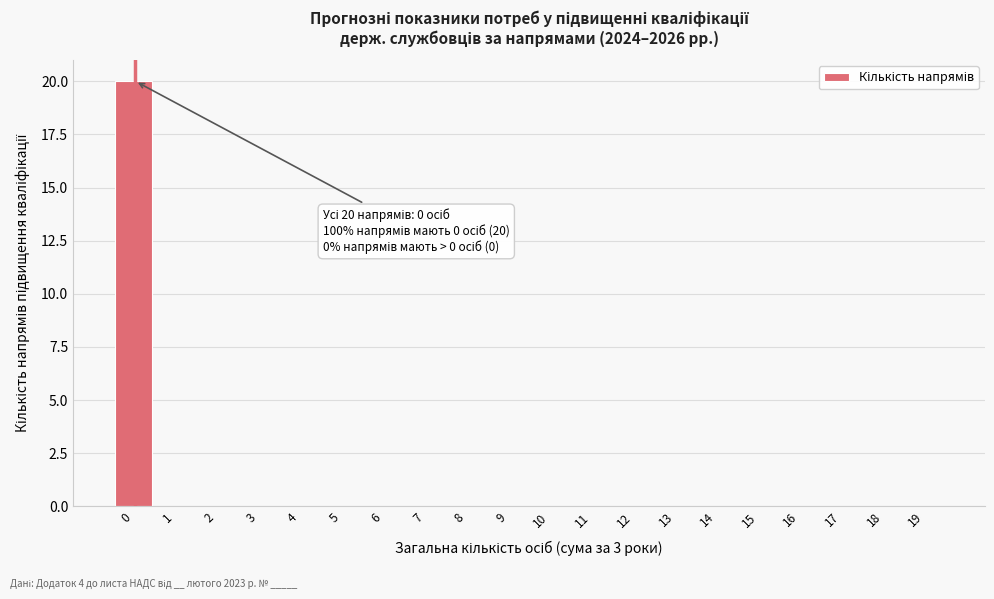

Reading left to right, extract all data points from this chart.

0=20	1=0	2=0	3=0	4=0	5=0	6=0	7=0	8=0	9=0	10=0	11=0	12=0	13=0	14=0	15=0	16=0	17=0	18=0	19=0